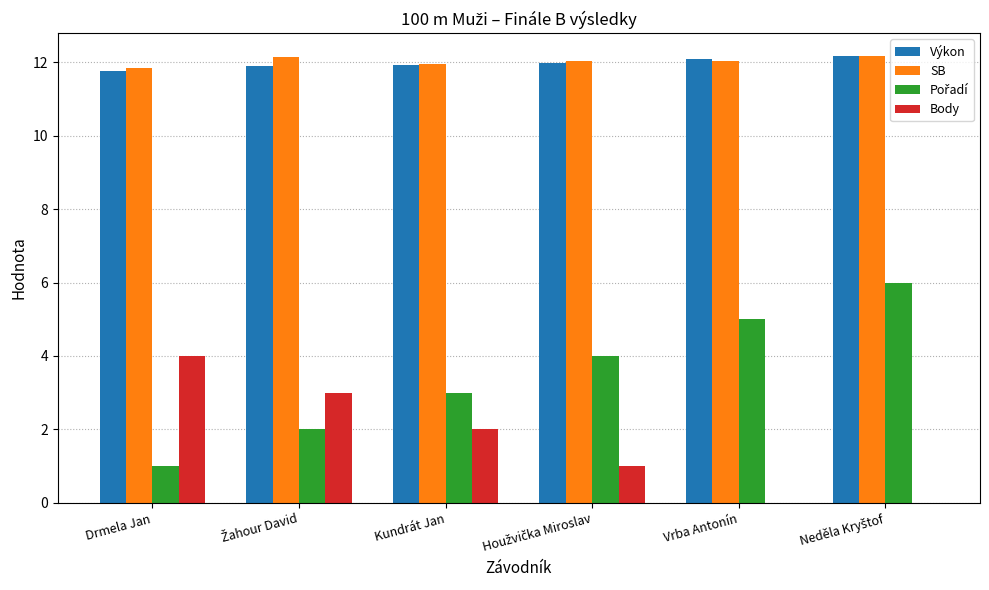

The Body series shows 4.0 at Drmela Jan. True or false?

True